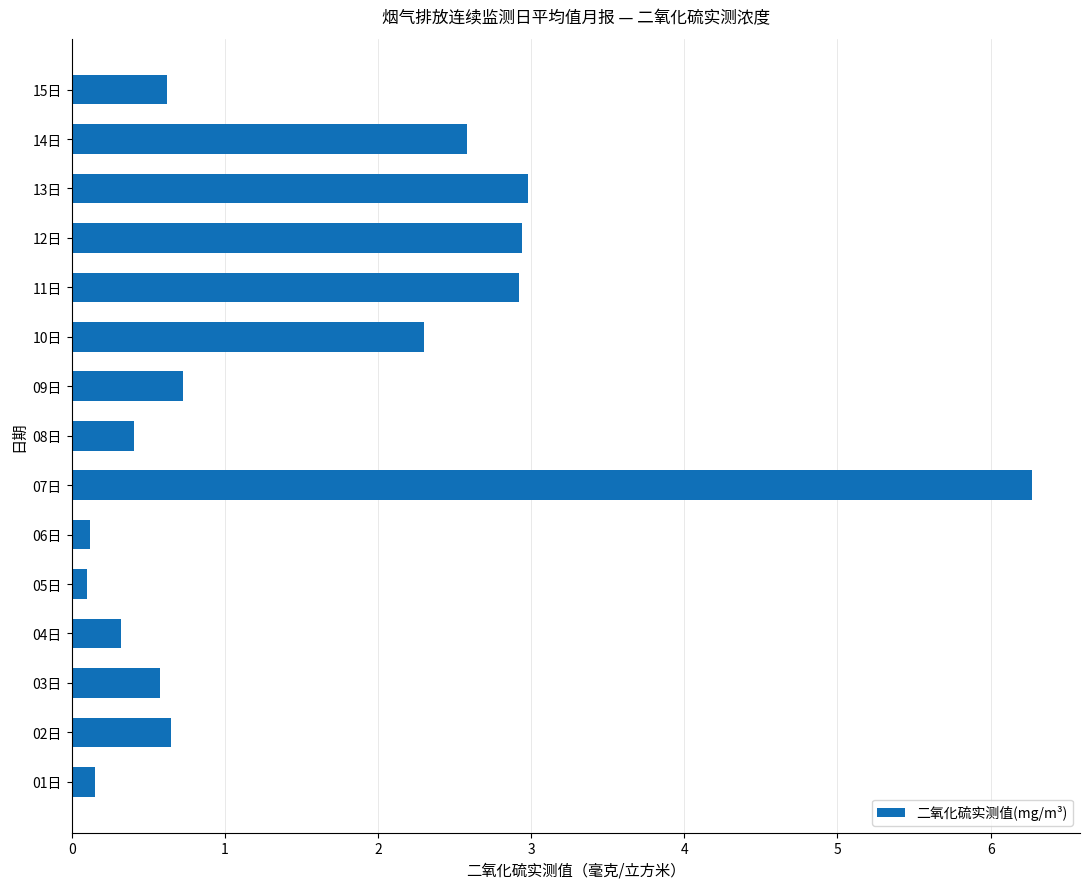

The chart shows a value of 0.1 at 01日. True or false?

True